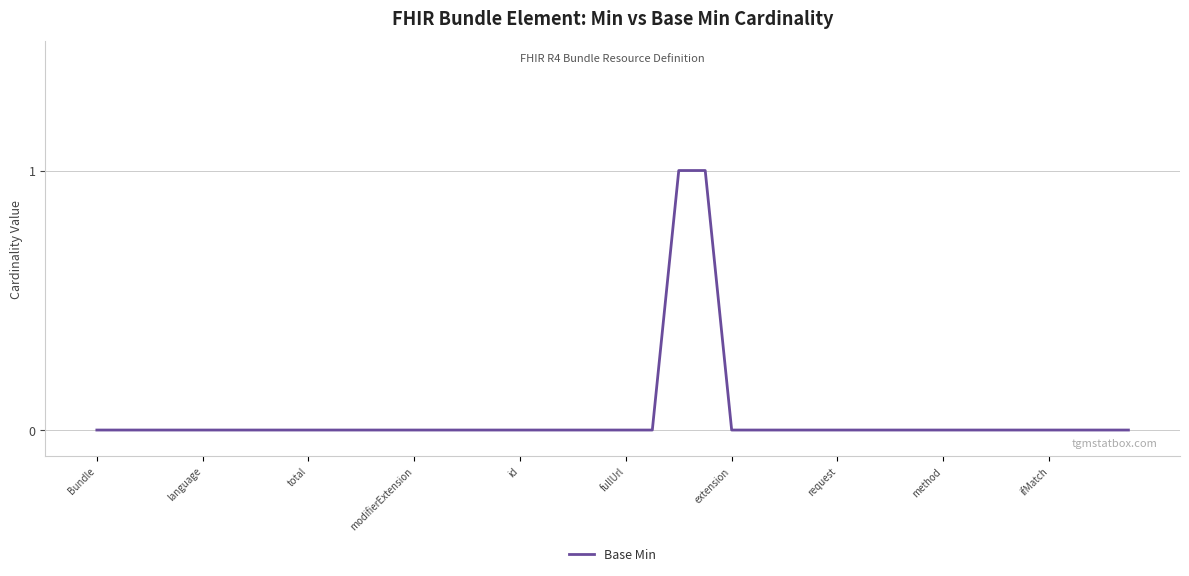

How many categories are shown in the chart?

40